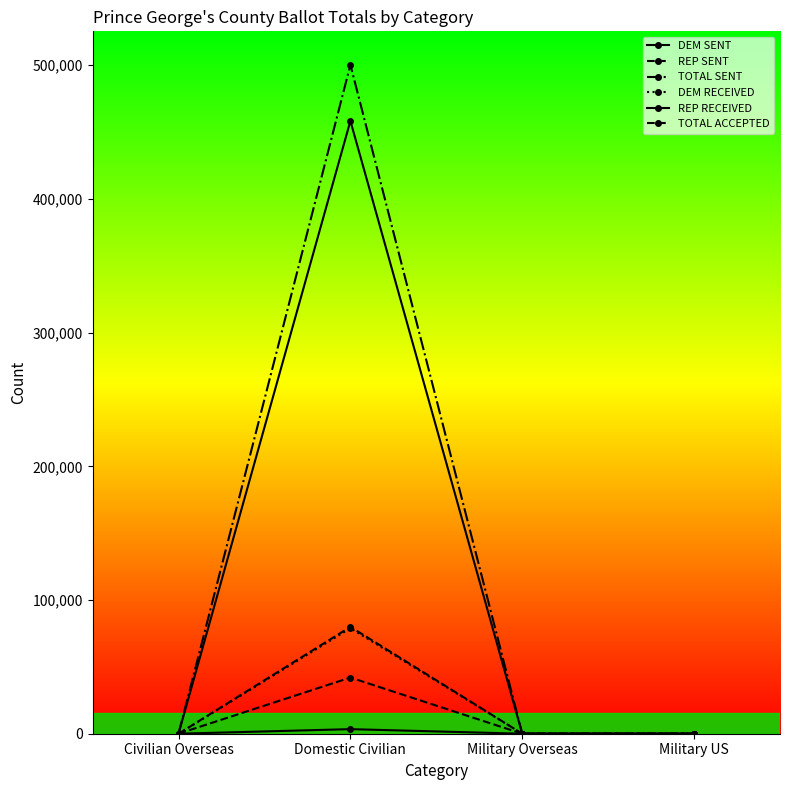

Is it true that REP RECEIVED equals 0 at Military Overseas?

True